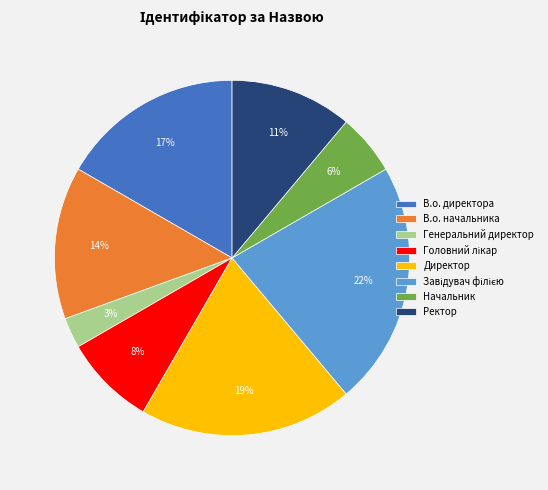

To the nearest percent, what is the combined percentage of Начальник and Ректор?

17%